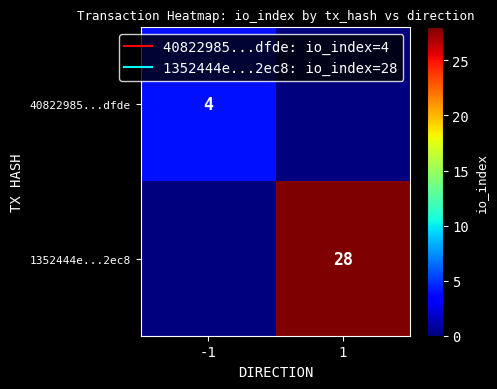

Rank the series by their average value, from lowest to highest.

40822985...dfde, 1352444e...2ec8